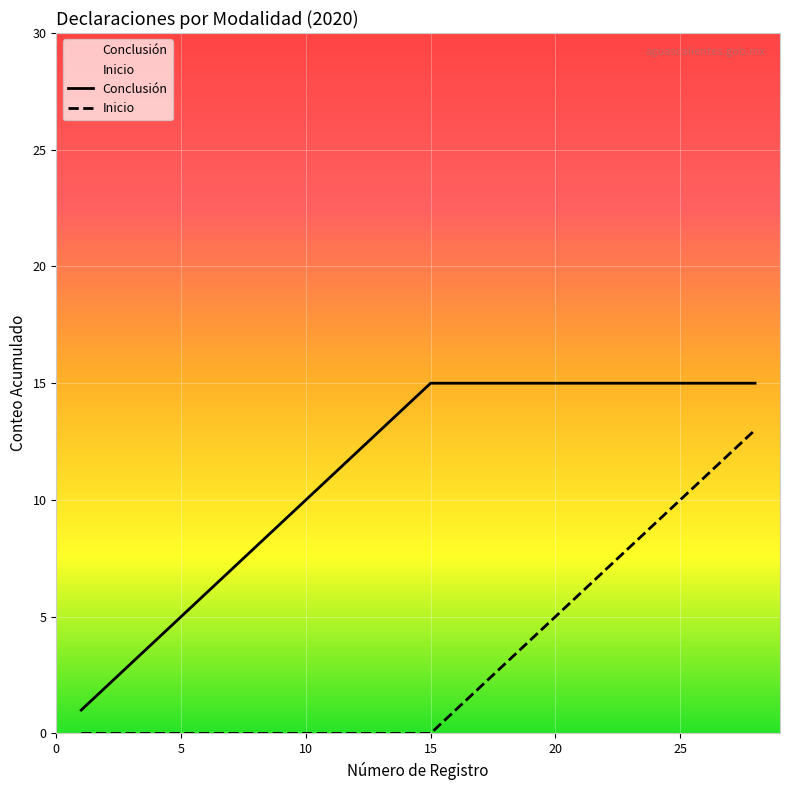

What is the total value across all series at 15?

15